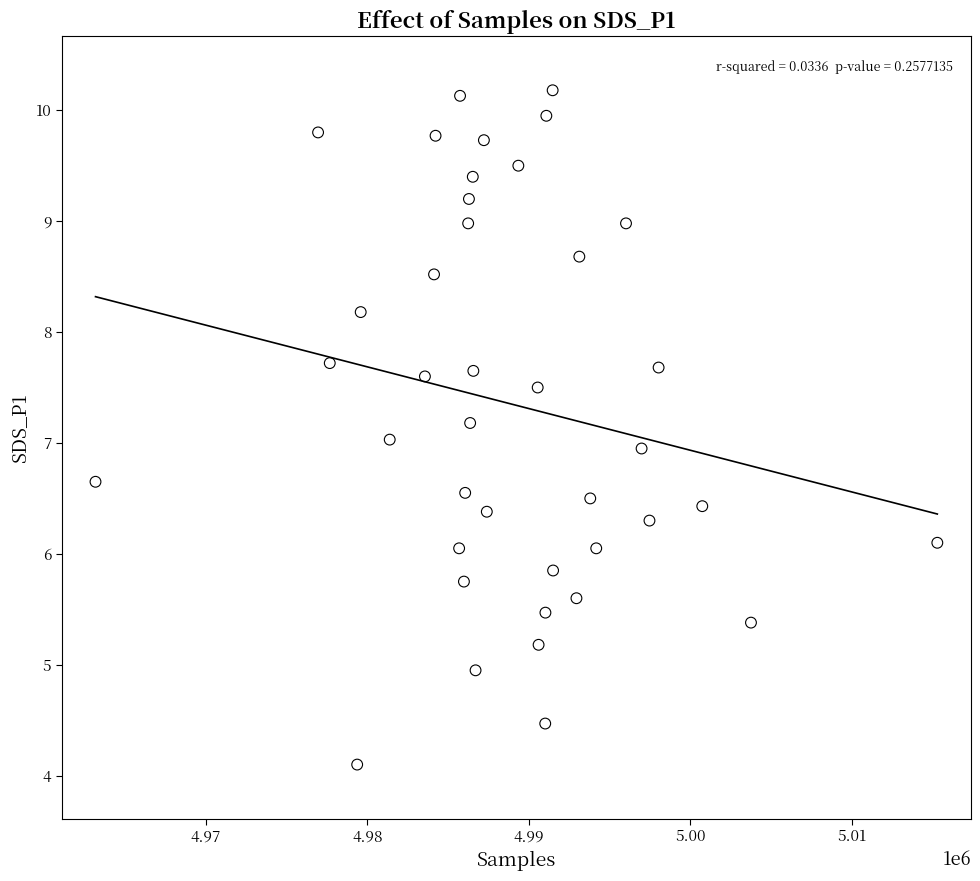

What is the range of X values (max minus min)?

52103.0